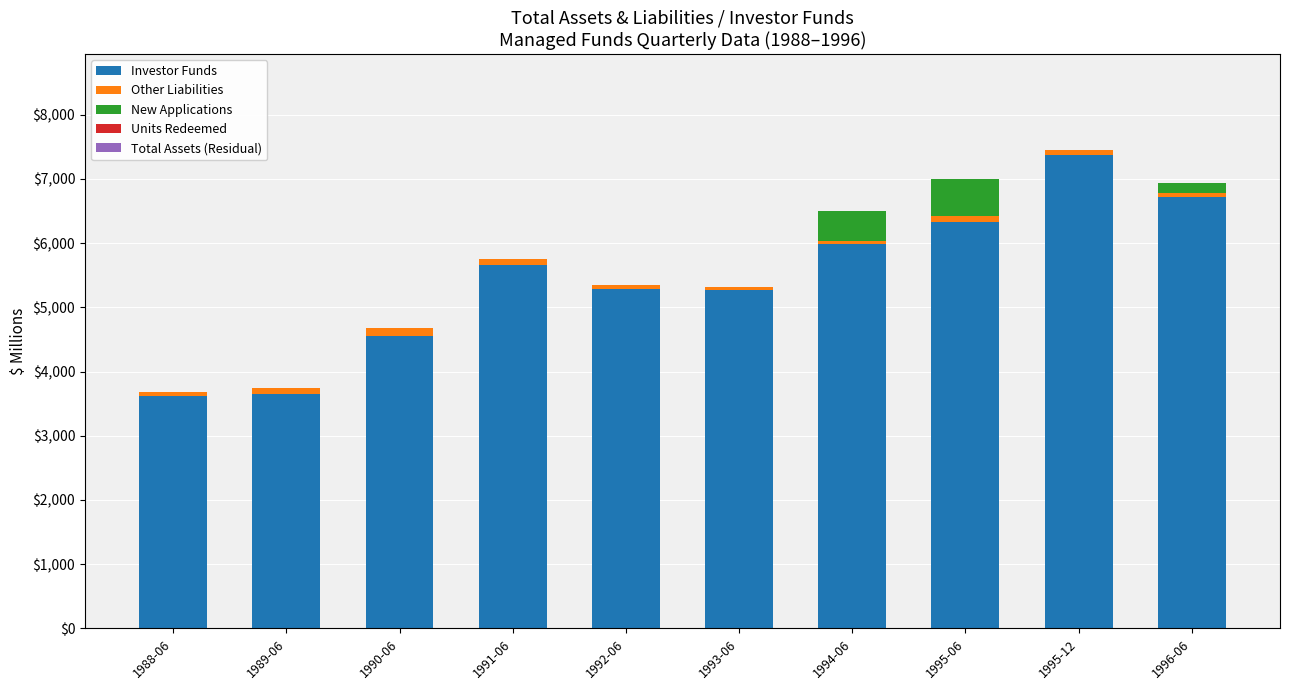

Does the chart contain stacked bars?

Yes